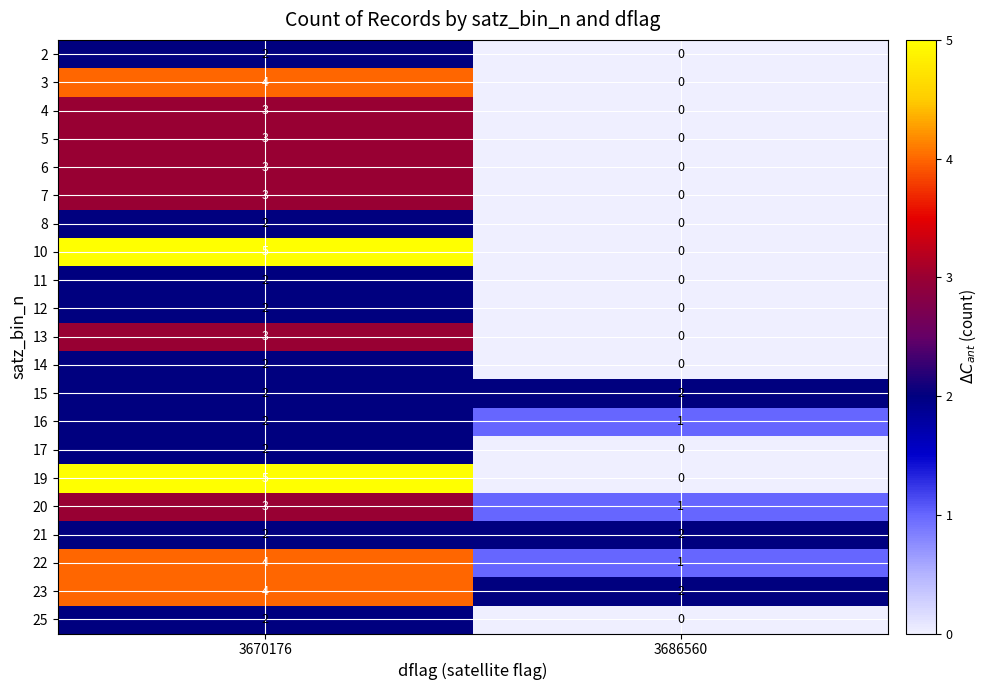

What is the sum of all 15 values?

4